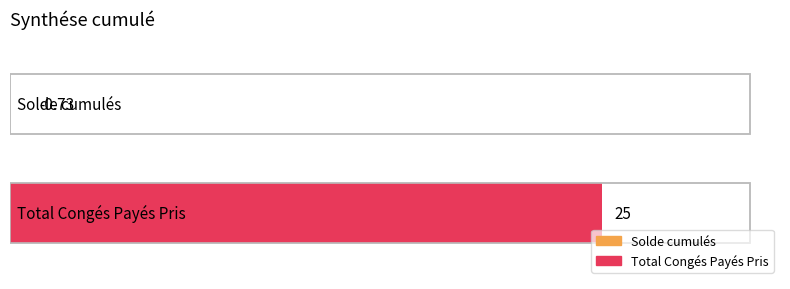

Reading right to left, what are all the values shown in this chart?

25.0	-0.7